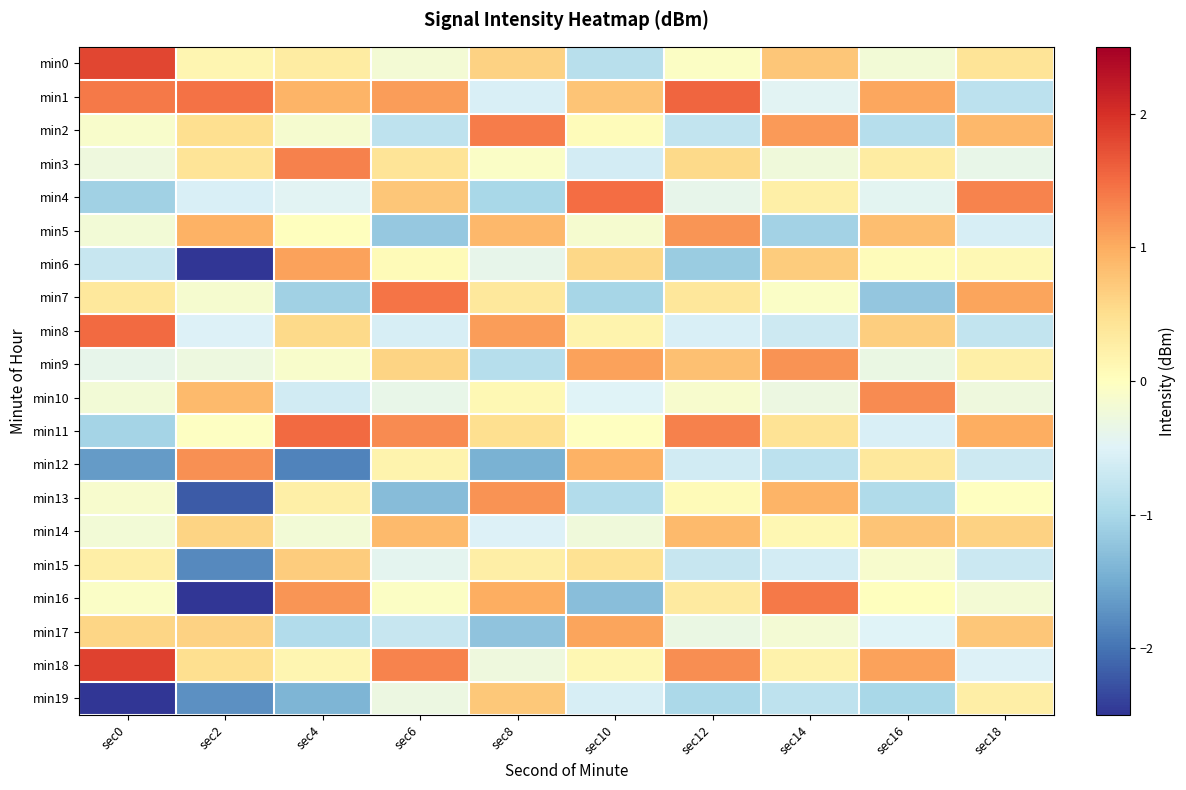

Reading left to right, what are all the values shown in this chart?

min0: sec0=1.8	sec2=0.2	sec4=0.3	sec6=-0.2	sec8=0.6	sec10=-0.9	sec12=-0.0	sec14=0.8	sec16=-0.2	sec18=0.4
min1: sec0=1.4	sec2=1.5	sec4=0.9	sec6=1.1	sec8=-0.6	sec10=0.8	sec12=1.5	sec14=-0.5	sec16=1.0	sec18=-0.8
min2: sec0=-0.1	sec2=0.5	sec4=-0.2	sec6=-0.8	sec8=1.4	sec10=0.0	sec12=-0.8	sec14=1.1	sec16=-0.9	sec18=0.9
min3: sec0=-0.3	sec2=0.4	sec4=1.3	sec6=0.4	sec8=-0.1	sec10=-0.6	sec12=0.6	sec14=-0.2	sec16=0.3	sec18=-0.4
min4: sec0=-1.1	sec2=-0.6	sec4=-0.5	sec6=0.8	sec8=-1.0	sec10=1.5	sec12=-0.4	sec14=0.2	sec16=-0.4	sec18=1.3
min5: sec0=-0.2	sec2=0.9	sec4=0.0	sec6=-1.2	sec8=0.9	sec10=-0.2	sec12=1.2	sec14=-1.1	sec16=0.8	sec18=-0.6
min6: sec0=-0.7	sec2=-4.7	sec4=1.1	sec6=0.1	sec8=-0.4	sec10=0.6	sec12=-1.1	sec14=0.7	sec16=0.0	sec18=0.1
min7: sec0=0.4	sec2=-0.2	sec4=-1.1	sec6=1.4	sec8=0.4	sec10=-1.0	sec12=0.4	sec14=-0.1	sec16=-1.2	sec18=1.1
min8: sec0=1.5	sec2=-0.5	sec4=0.6	sec6=-0.6	sec8=1.1	sec10=0.2	sec12=-0.6	sec14=-0.7	sec16=0.7	sec18=-0.8
min9: sec0=-0.4	sec2=-0.3	sec4=-0.1	sec6=0.6	sec8=-0.9	sec10=1.1	sec12=0.8	sec14=1.2	sec16=-0.3	sec18=0.2
min10: sec0=-0.2	sec2=0.9	sec4=-0.6	sec6=-0.4	sec8=0.1	sec10=-0.5	sec12=-0.1	sec14=-0.3	sec16=1.3	sec18=-0.3
min11: sec0=-1.0	sec2=-0.0	sec4=1.5	sec6=1.3	sec8=0.5	sec10=-0.0	sec12=1.3	sec14=0.4	sec16=-0.6	sec18=1.0
min12: sec0=-1.7	sec2=1.2	sec4=-1.9	sec6=0.2	sec8=-1.4	sec10=1.0	sec12=-0.6	sec14=-0.8	sec16=0.4	sec18=-0.7
min13: sec0=-0.1	sec2=-2.2	sec4=0.2	sec6=-1.3	sec8=1.2	sec10=-0.9	sec12=0.1	sec14=0.9	sec16=-0.9	sec18=-0.0
min14: sec0=-0.2	sec2=0.6	sec4=-0.2	sec6=0.9	sec8=-0.5	sec10=-0.2	sec12=0.9	sec14=0.1	sec16=0.8	sec18=0.6
min15: sec0=0.3	sec2=-1.8	sec4=0.7	sec6=-0.4	sec8=0.3	sec10=0.5	sec12=-0.7	sec14=-0.6	sec16=-0.1	sec18=-0.7
min16: sec0=-0.1	sec2=-3.9	sec4=1.2	sec6=-0.0	sec8=1.0	sec10=-1.3	sec12=0.3	sec14=1.4	sec16=0.0	sec18=-0.2
min17: sec0=0.6	sec2=0.6	sec4=-0.9	sec6=-0.7	sec8=-1.2	sec10=1.1	sec12=-0.3	sec14=-0.2	sec16=-0.5	sec18=0.8
min18: sec0=1.9	sec2=0.5	sec4=0.2	sec6=1.3	sec8=-0.3	sec10=0.1	sec12=1.2	sec14=0.2	sec16=1.1	sec18=-0.5
min19: sec0=-5.1	sec2=-1.7	sec4=-1.4	sec6=-0.3	sec8=0.7	sec10=-0.6	sec12=-1.0	sec14=-0.8	sec16=-1.0	sec18=0.3